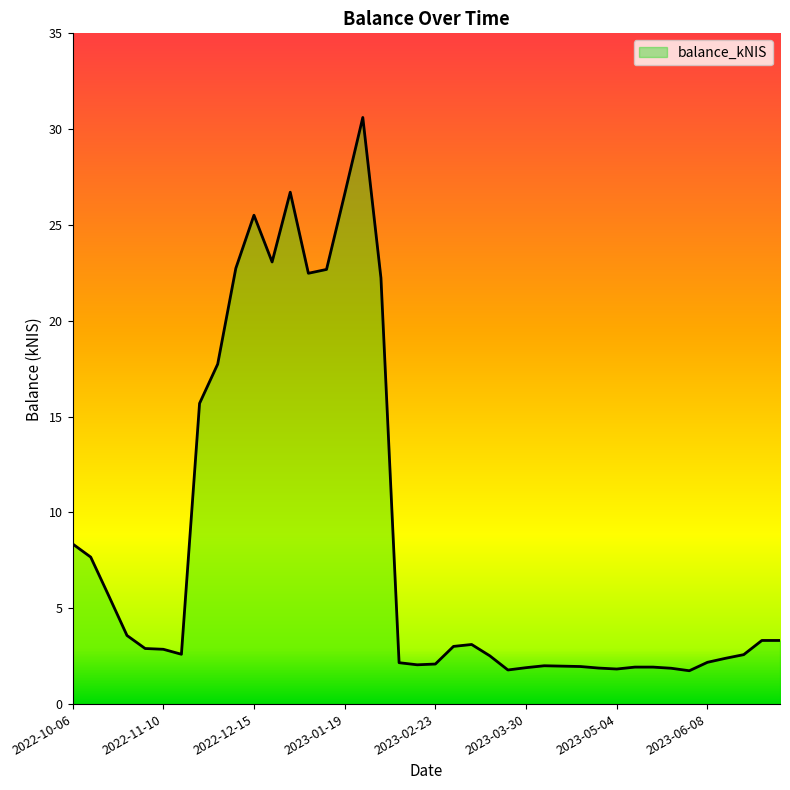

What is the difference between the maximum and minimum values?

28.9